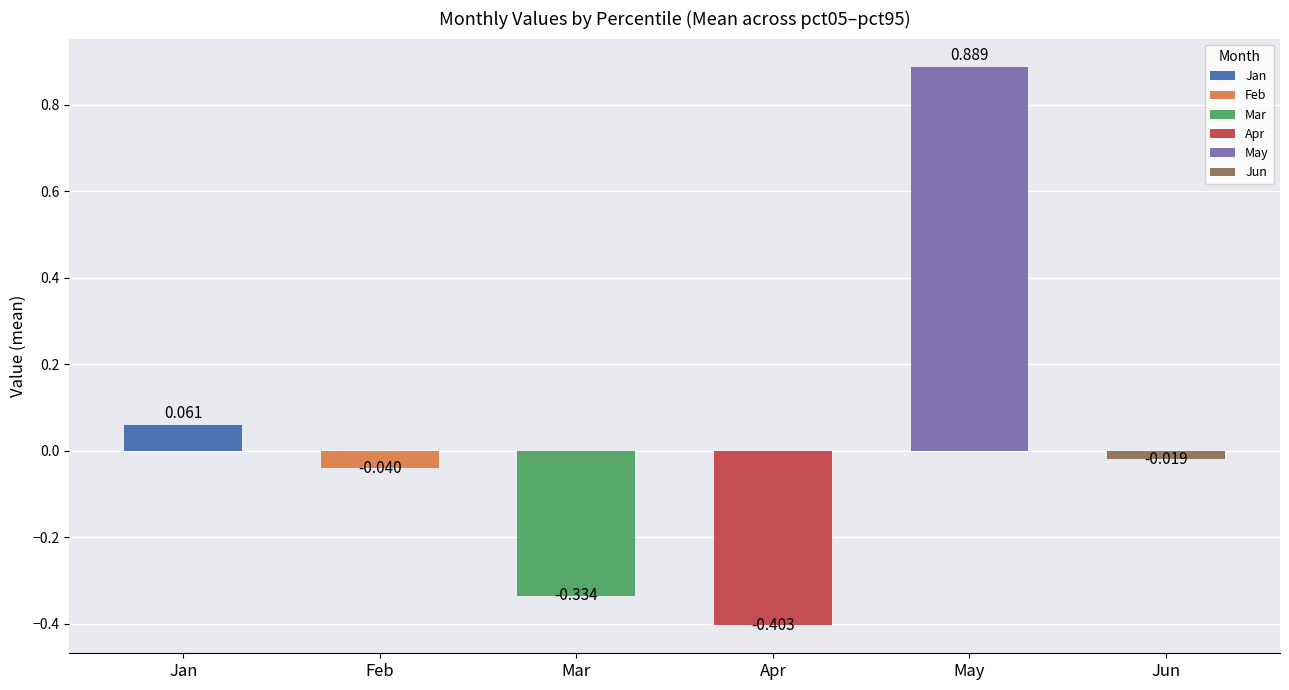

Between Mar and Feb, which is larger?

Feb